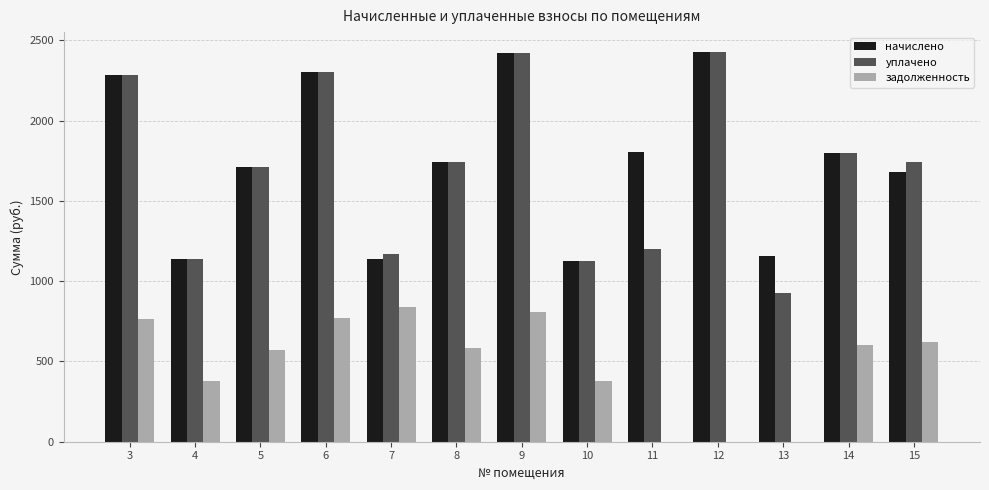

Count the number of data series in this chart.

3